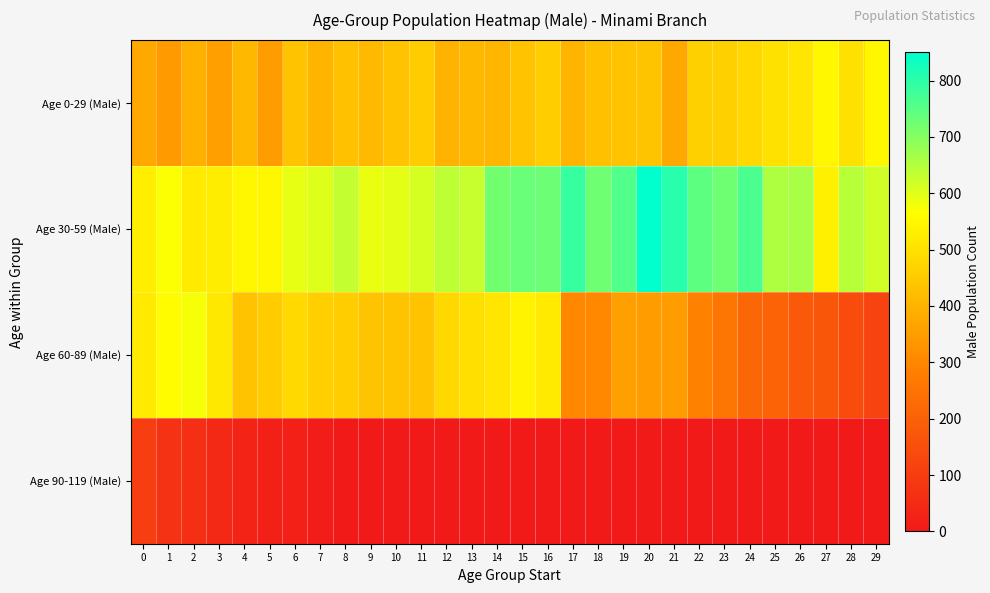

Reading left to right, list all the values displayed in this chart.

Age 0-29 (Male): 0=372	1=343	2=394	3=357	4=410	5=350	6=434	7=403	8=431	9=412	10=434	11=454	12=396	13=410	14=408	15=432	16=455	17=402	18=425	19=433	20=437	21=378	22=462	23=464	24=480	25=501	26=510	27=548	28=499	29=549
Age 30-59 (Male): 0=531	1=570	2=521	3=525	4=549	5=551	6=592	7=601	8=633	9=589	10=597	11=614	12=639	13=628	14=723	15=733	16=729	17=787	18=726	19=758	20=850	21=804	22=745	23=726	24=764	25=657	26=663	27=533	28=646	29=618
Age 60-89 (Male): 0=521	1=560	2=575	3=515	4=434	5=453	6=482	7=459	8=455	9=437	10=436	11=433	12=479	13=496	14=509	15=541	16=520	17=304	18=303	19=356	20=348	21=350	22=288	23=257	24=214	25=206	26=177	27=170	28=141	29=119
Age 90-119 (Male): 0=103	1=72	2=61	3=44	4=32	5=22	6=21	7=12	8=4	9=1	10=1	11=1	12=0	13=2	14=0	15=0	16=0	17=0	18=0	19=0	20=0	21=0	22=0	23=0	24=0	25=0	26=0	27=0	28=0	29=0